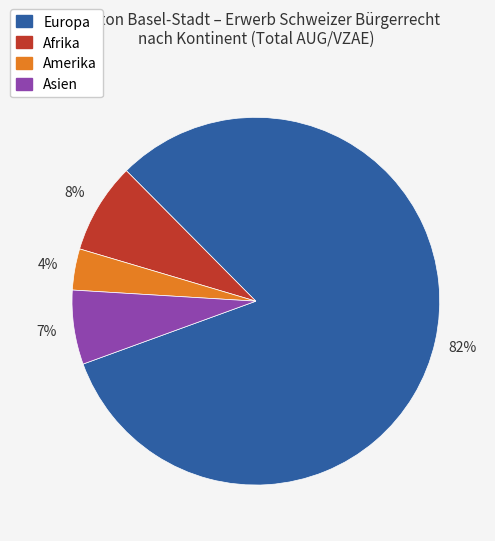

What percentage is the Amerika slice, to the nearest percent?

4%